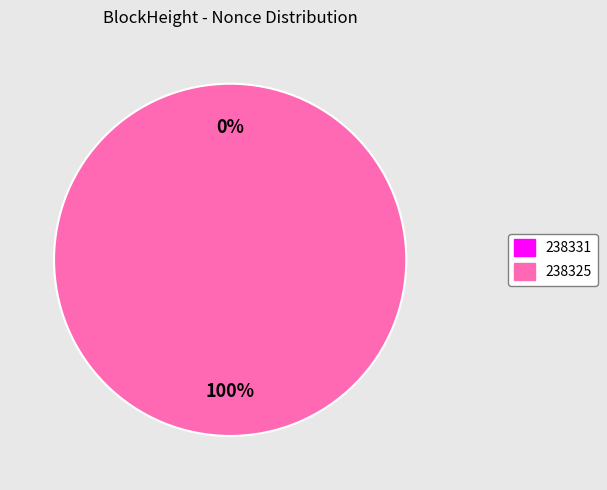

Which category accounts for the majority?

238325